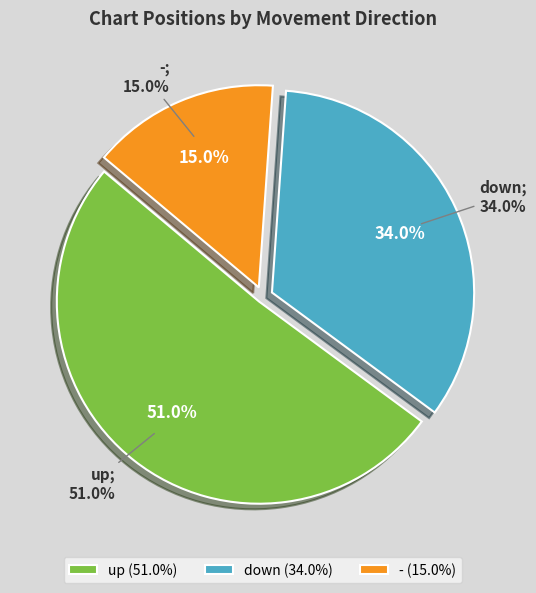

How many slices are in this pie chart?

3